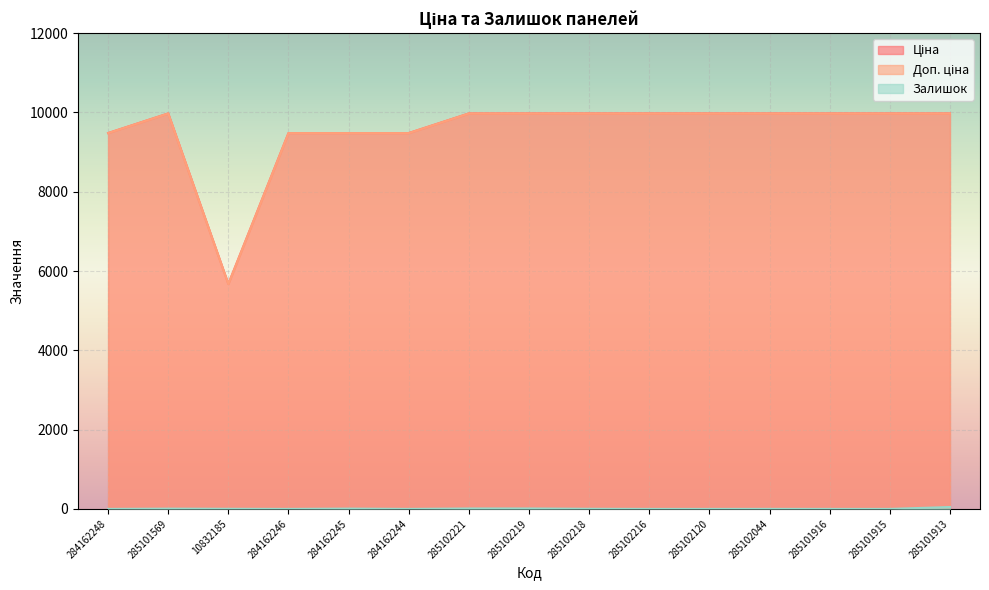

How many data points in Доп. ціна are less than 9974?

5